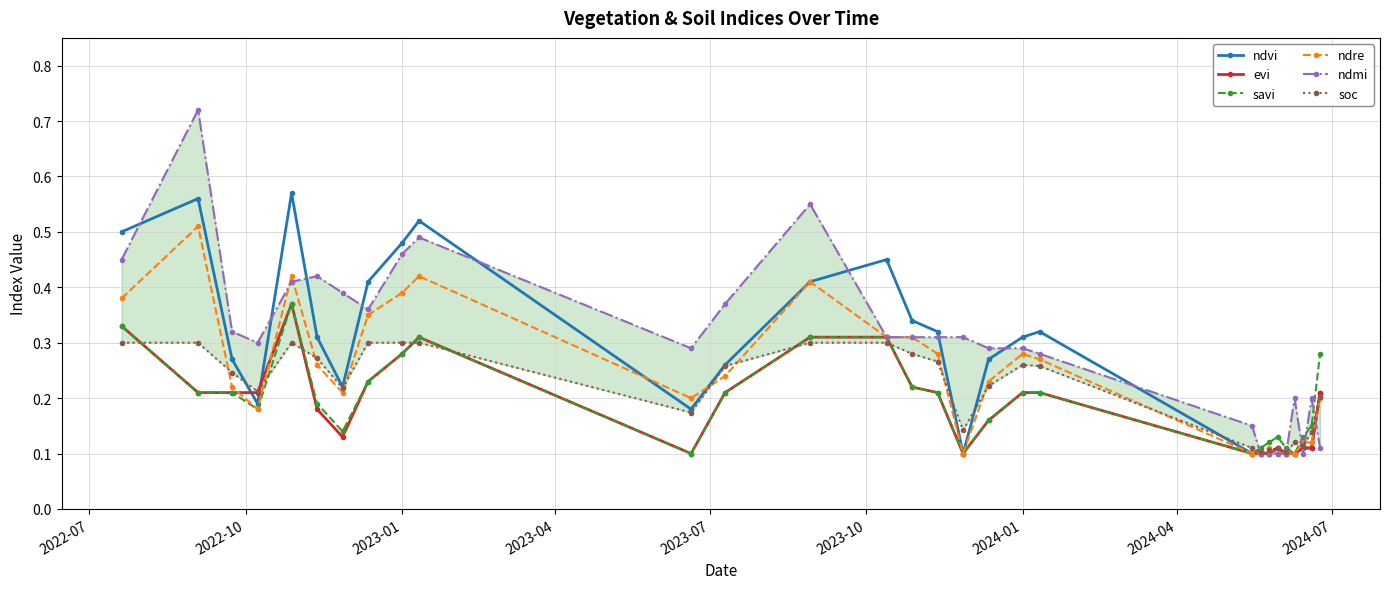

What is the sum of all soc values?

6.3